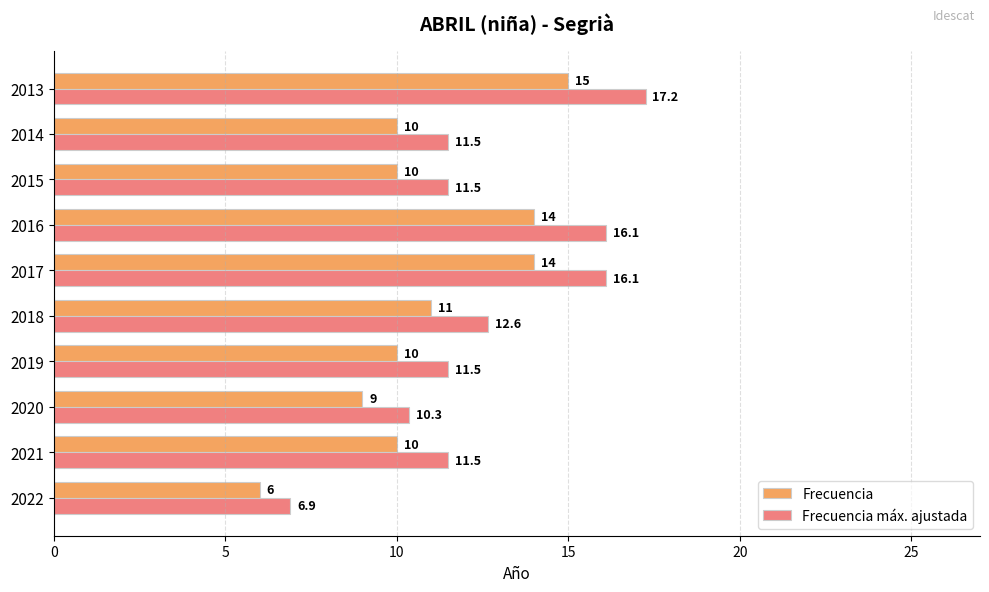

Count the Frecuencia values in the range 10 to 14.

7